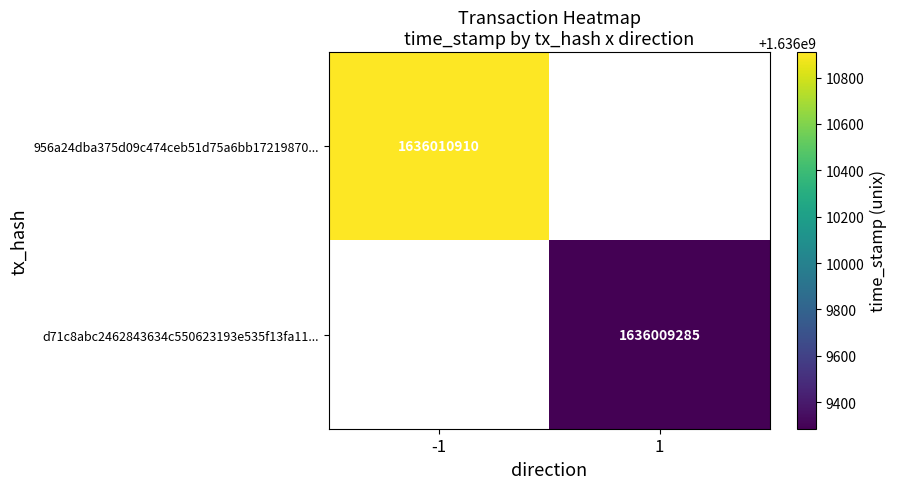

What is the sum of the d71c8abc2462843634c550623193e535f13fa11 values at direction and time_stamp?

1636009286